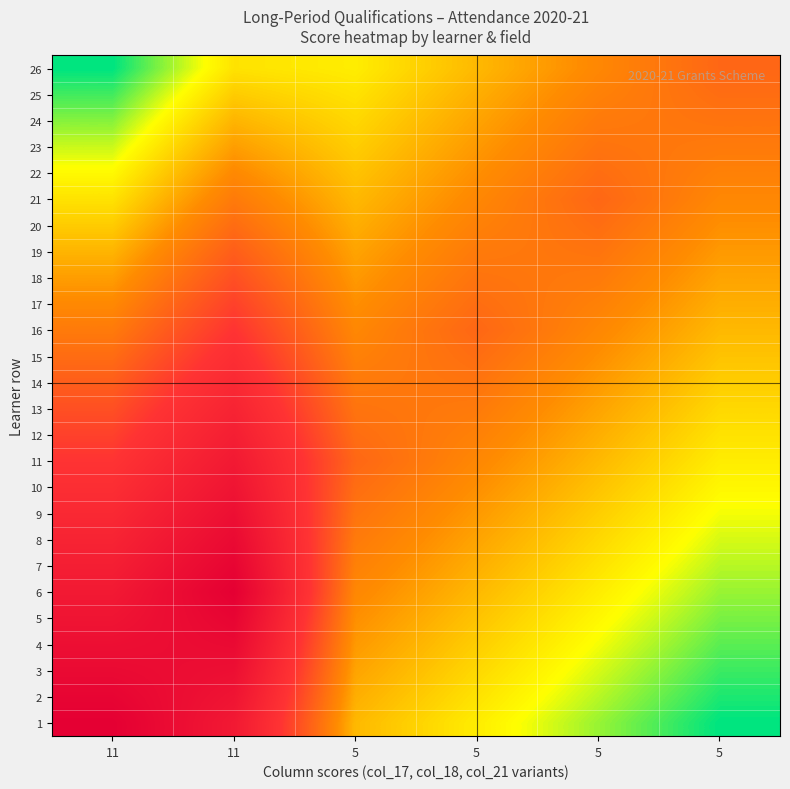

What is the total value across all series at 5?

8.6